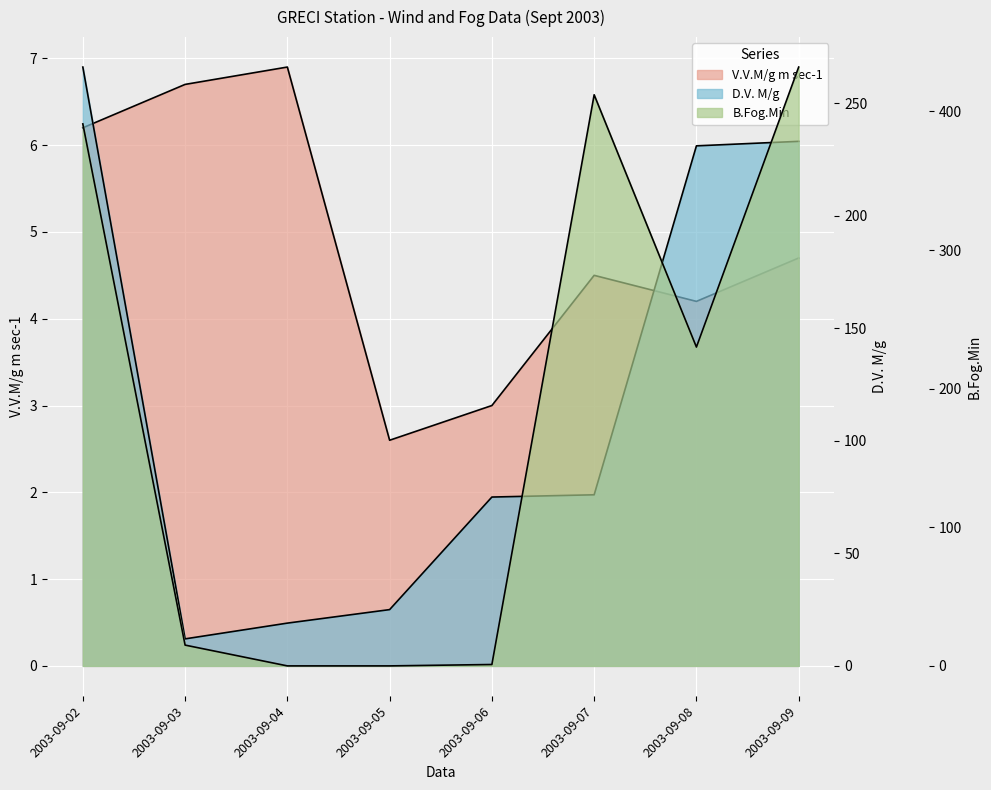

What is the value of the B.Fog.Min point at the 7th from the left?

230.0